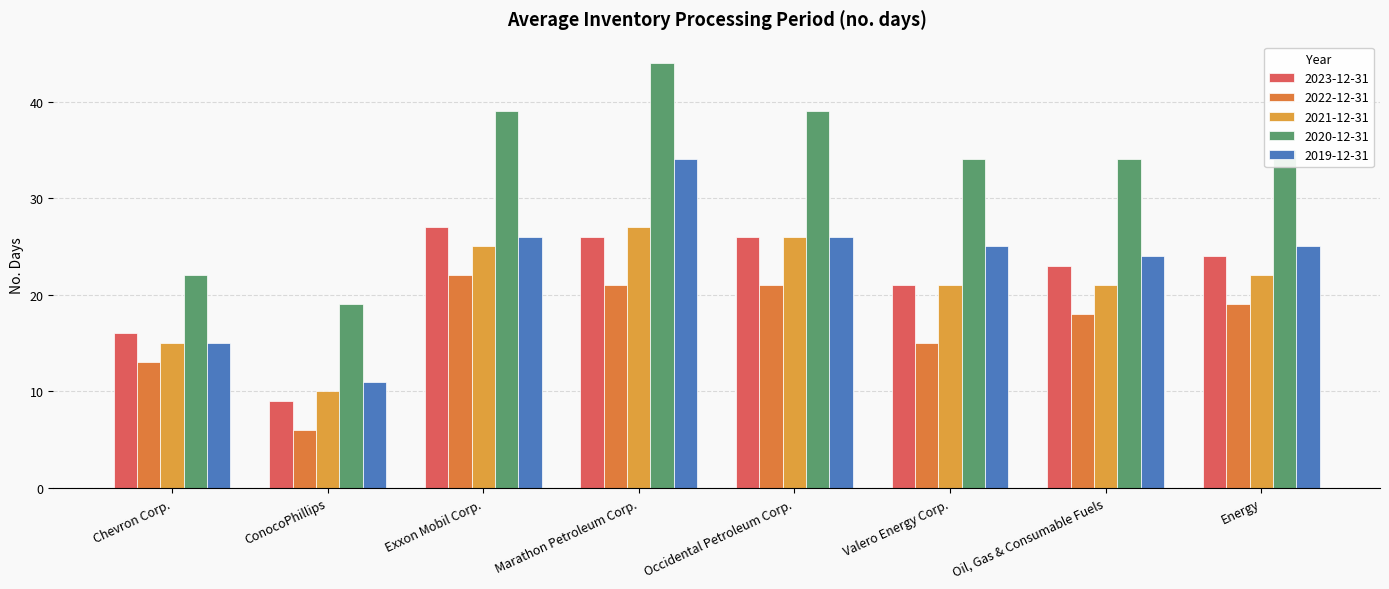

The 2020-12-31 series shows 19 at ConocoPhillips. True or false?

True